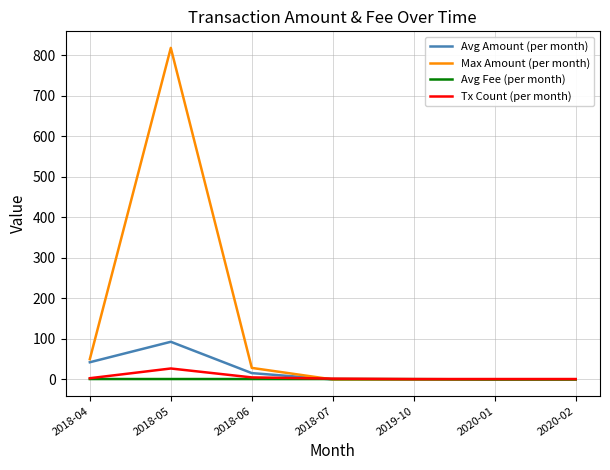

Which category has the highest value across all series?

2018-05